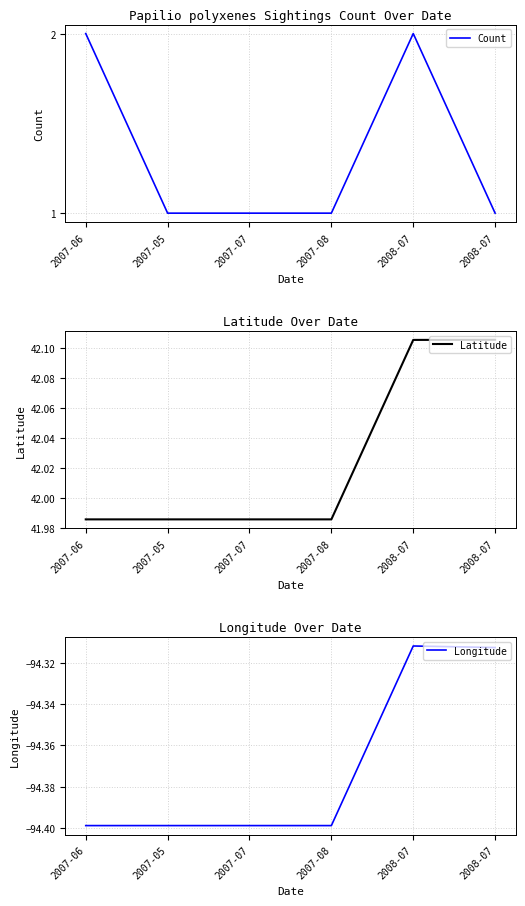

True or false: Latitude has more than 0 points higher than both neighbors.

False